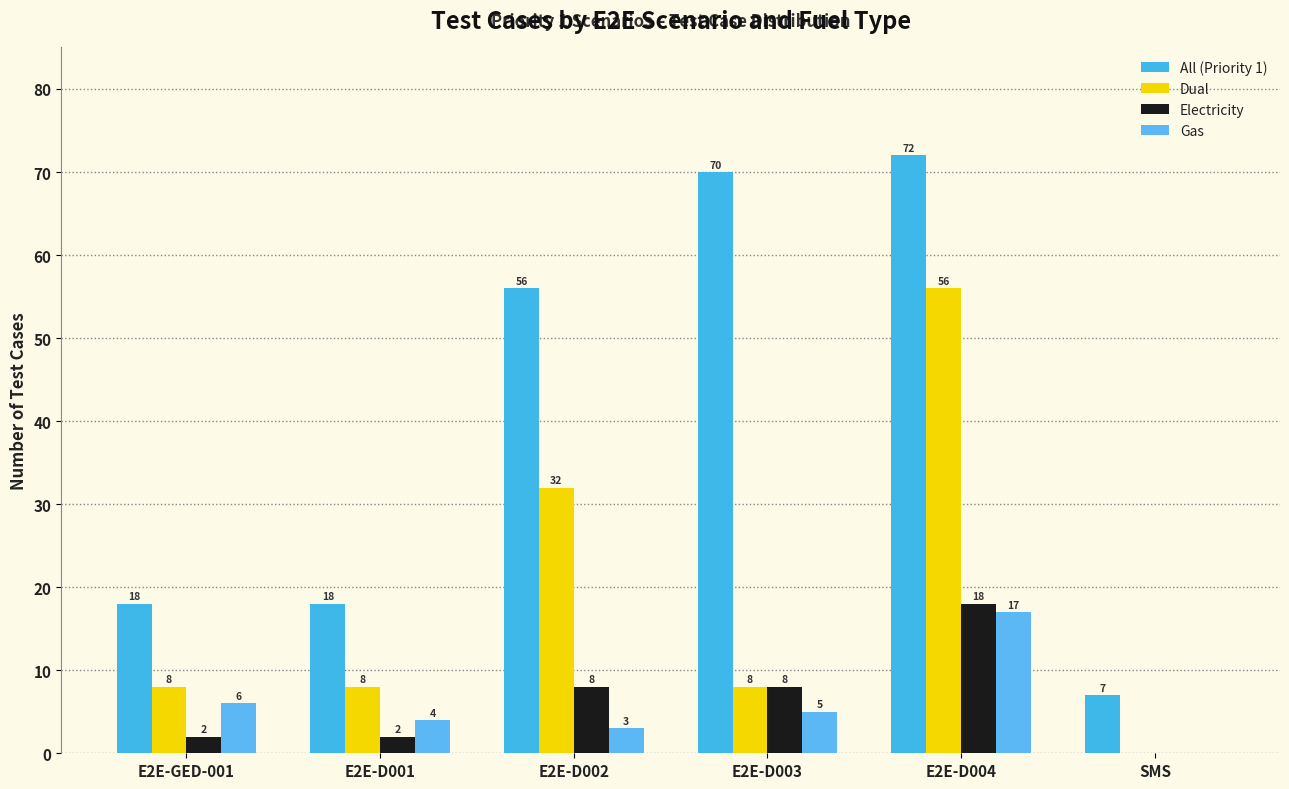

Reading left to right, transcribe all the data shown in this chart.

All (Priority 1): E2E-GED-001=18	E2E-D001=18	E2E-D002=56	E2E-D003=70	E2E-D004=72	SMS=7
Dual: E2E-GED-001=8	E2E-D001=8	E2E-D002=32	E2E-D003=8	E2E-D004=56	SMS=0
Electricity: E2E-GED-001=2	E2E-D001=2	E2E-D002=8	E2E-D003=8	E2E-D004=18	SMS=0
Gas: E2E-GED-001=6	E2E-D001=4	E2E-D002=3	E2E-D003=5	E2E-D004=17	SMS=0